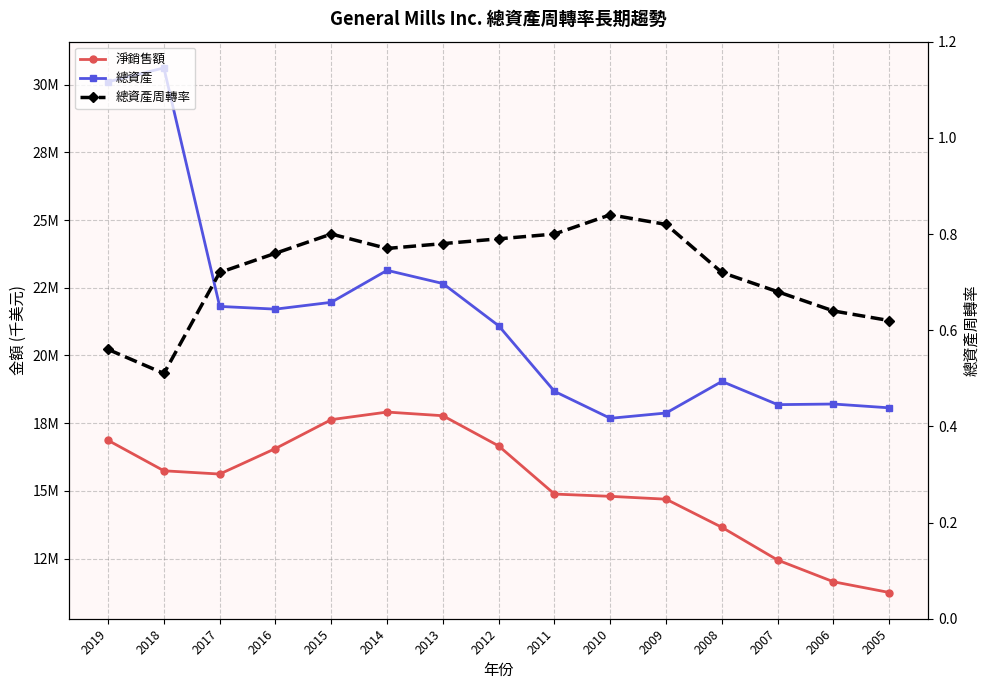

What is the value of the 淨銷售額 point at the 12th from the left?

13652100.0